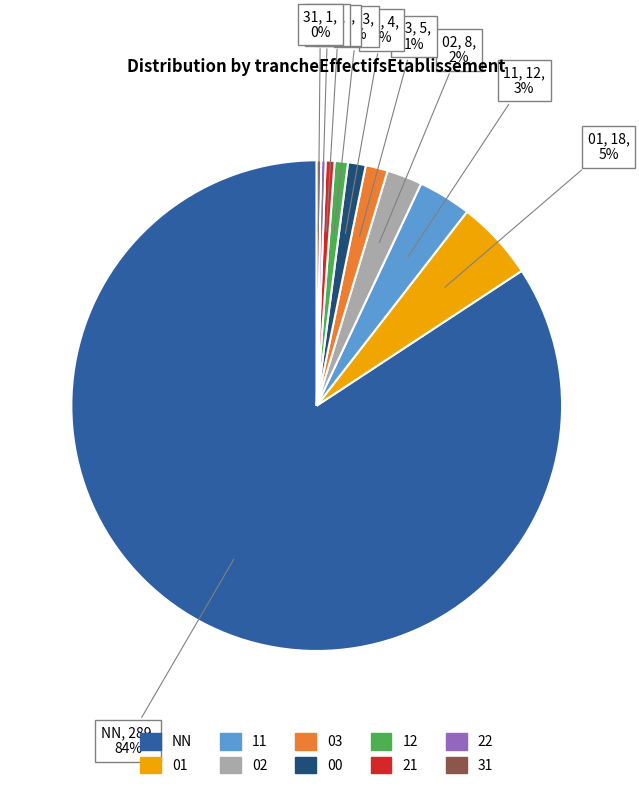

Which has a higher value, 03 or 31?

03